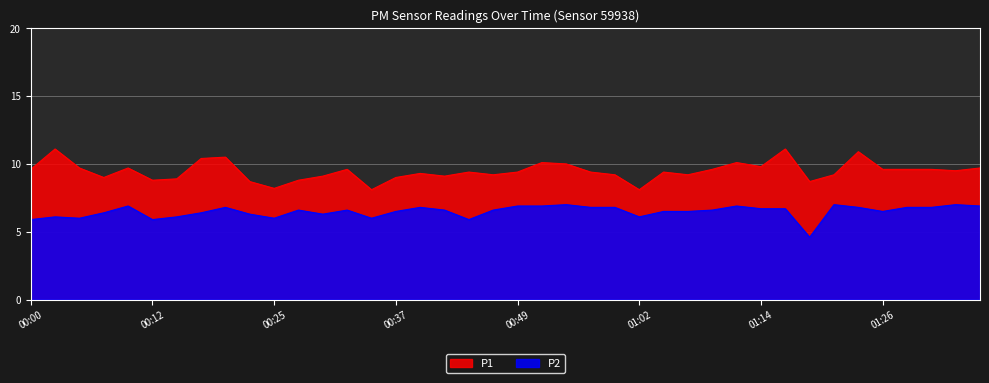

Where is P2 nearest to the value 5?

01:19